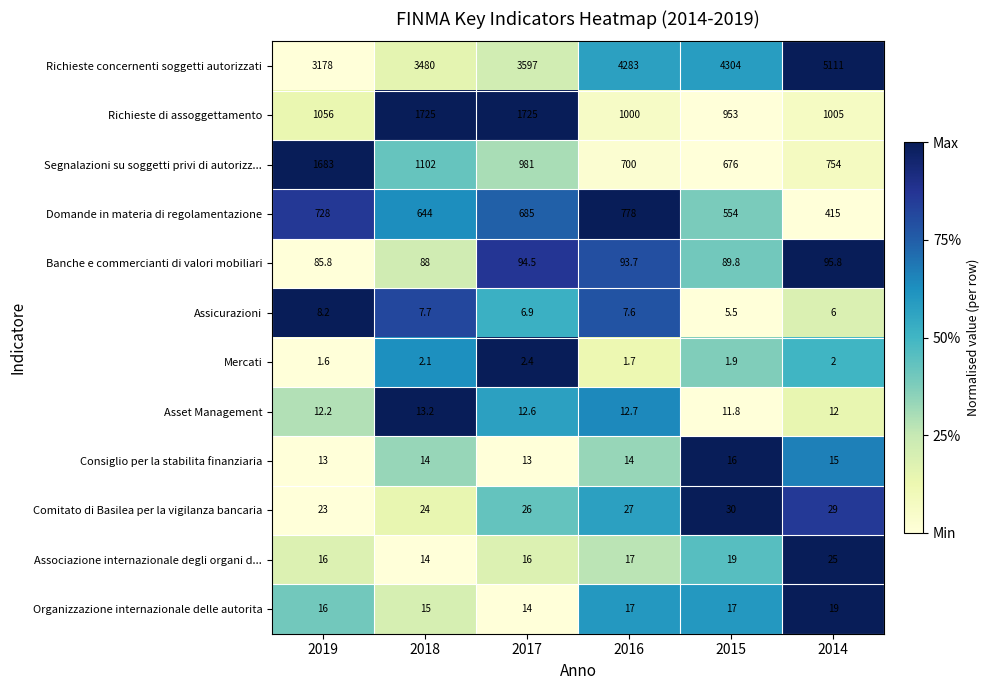

What is the difference between the maximum and minimum values in the Asset Management series?

1.4